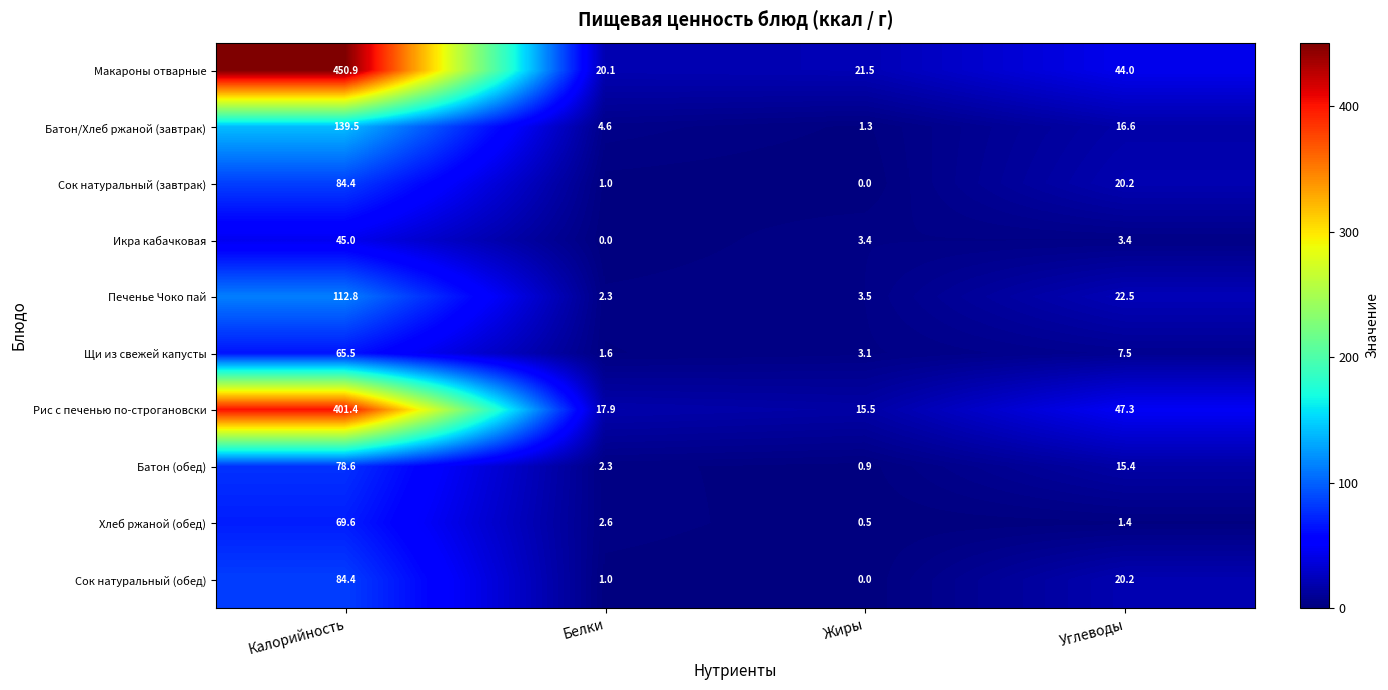

How many series are shown in this chart?

10